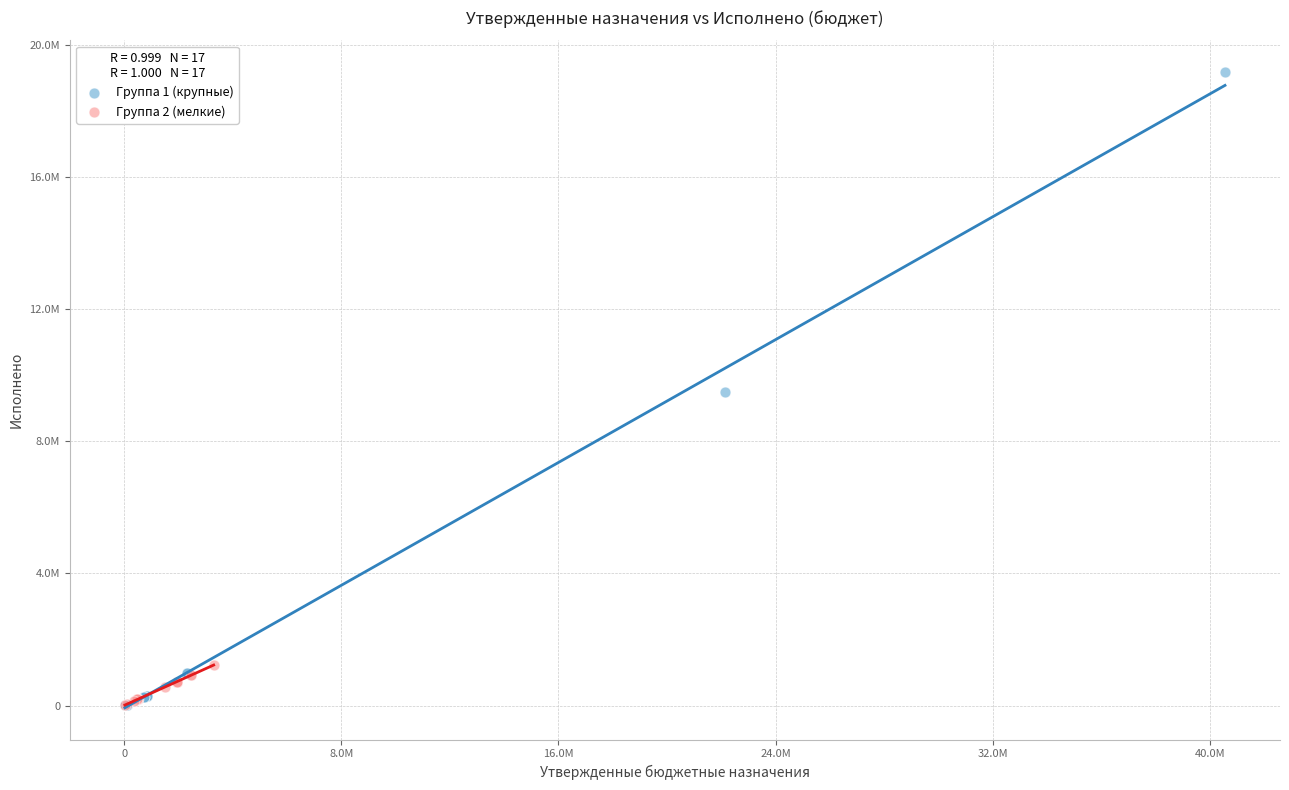

What are all the series names shown in the legend?

Группа 1 (крупные), Группа 2 (мелкие)